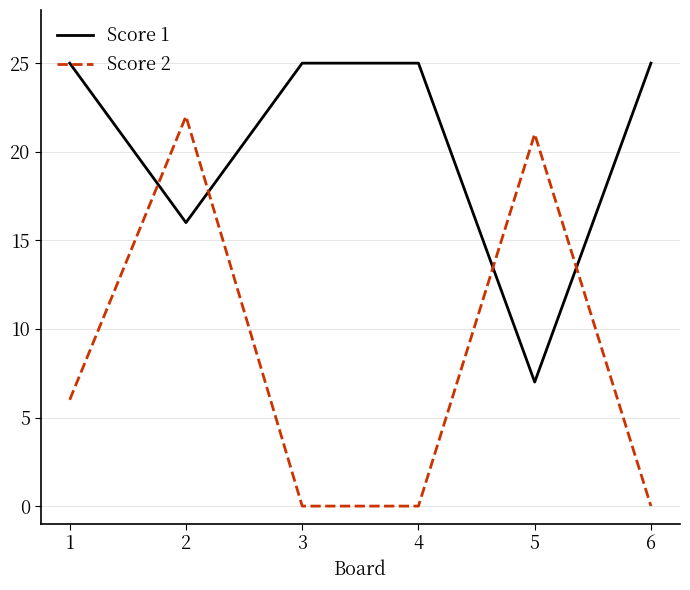

Reading left to right, transcribe all the data shown in this chart.

Score 1: 1=25	2=16	3=25	4=25	5=7	6=25
Score 2: 1=6	2=22	3=0	4=0	5=21	6=0